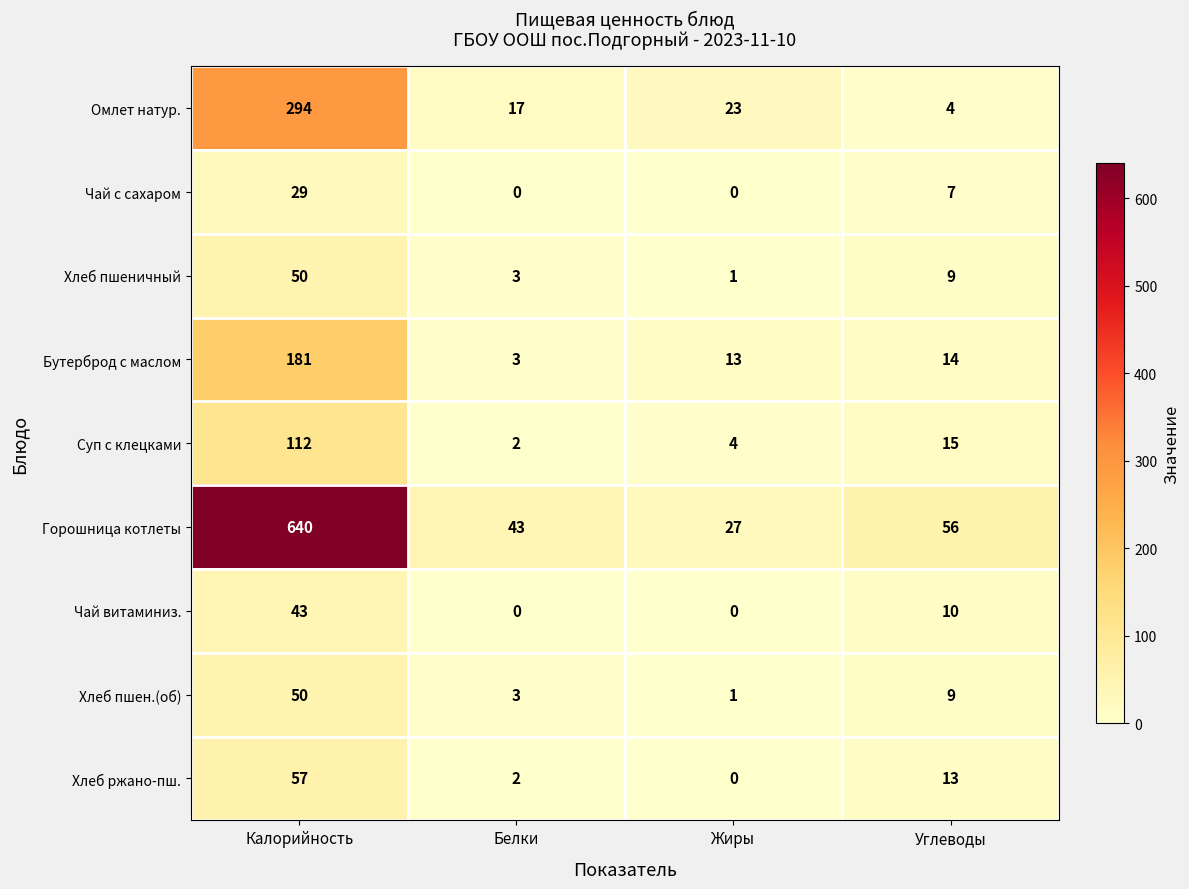

Which series changed the most between Белки and Жиры?

Горошница котлеты